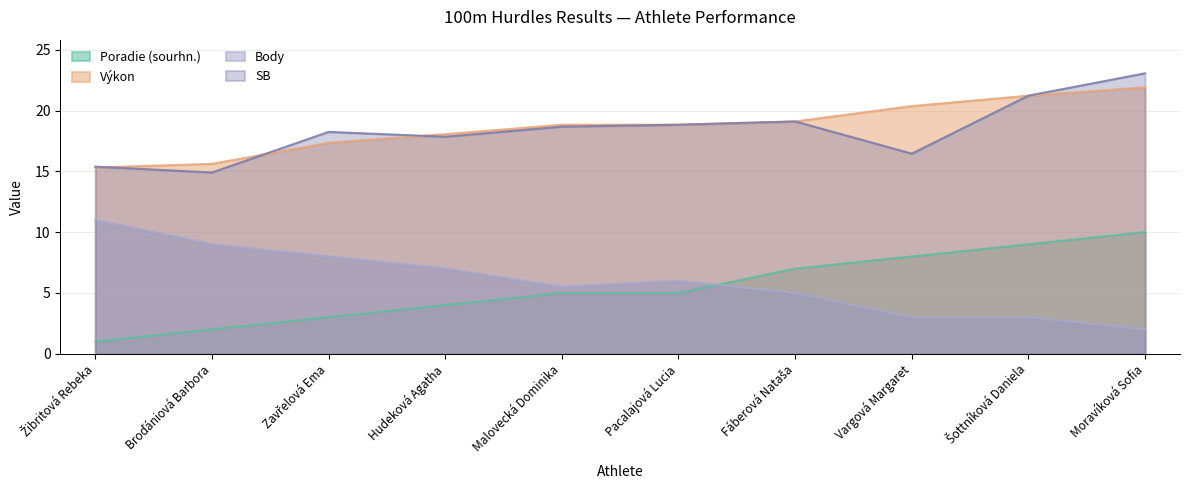

How many data points in Poradie (sourhn.) are above 5?

4